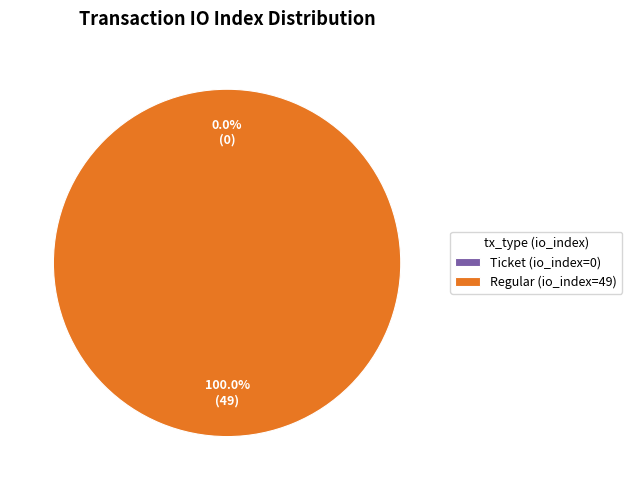

Does any single category account for the majority?

Yes